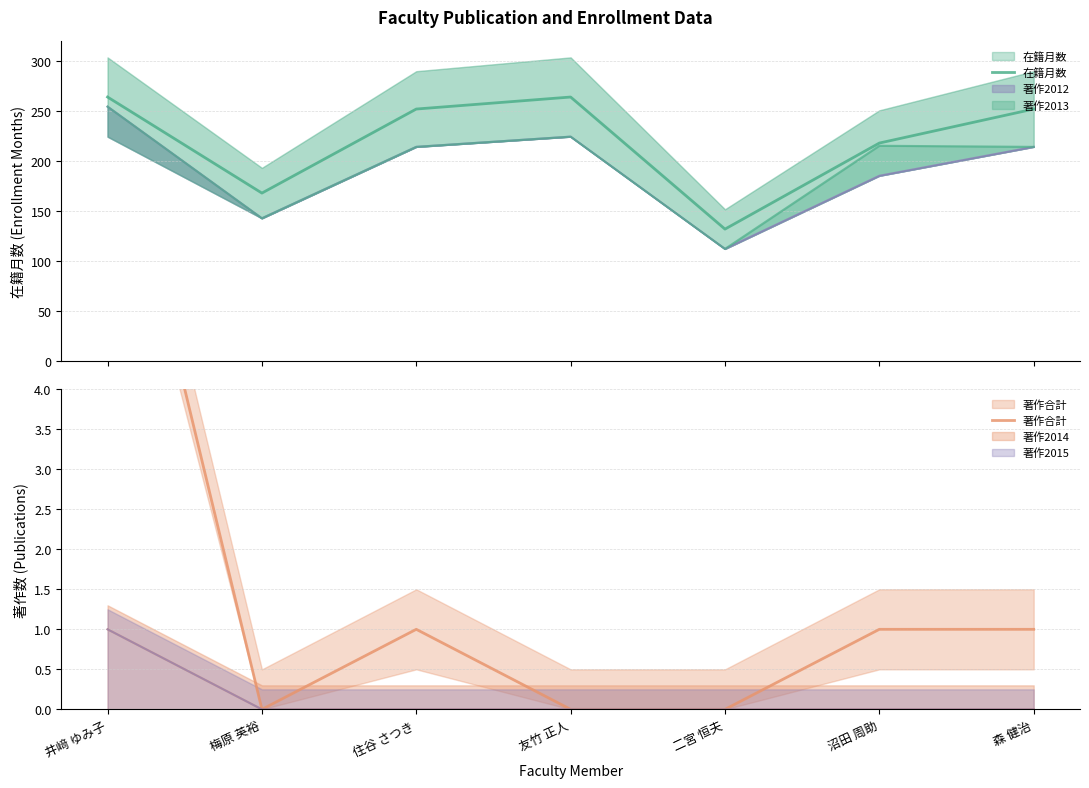

At which label is 著作合計 closest to 4?

住谷 さつき